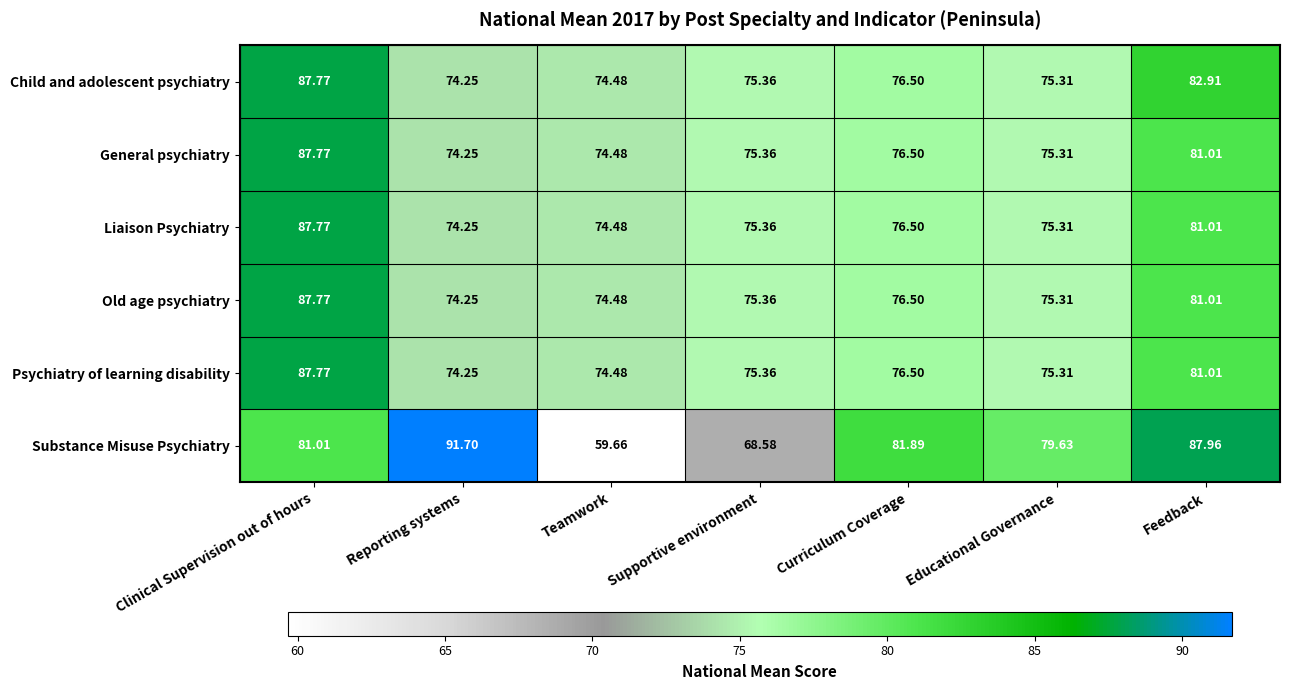

At which category is the sum across all series the highest?

Clinical Supervision out of hours